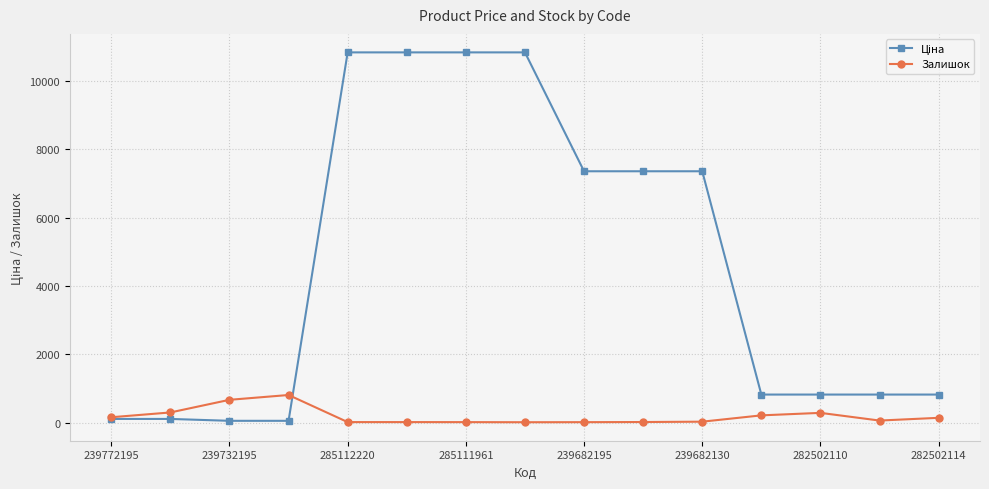

What is the maximum value shown in the chart?

10840.1